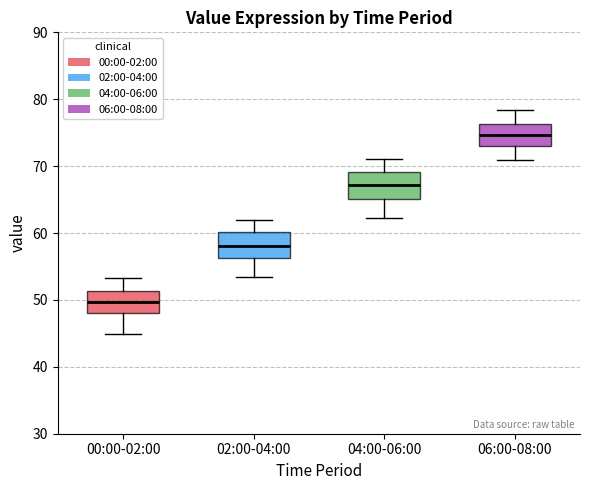

Where is the lower edge of the box for 00:00-02:00 on the y-axis? The values are not printed on the chart, so give them approximately, as read against the axis.

48